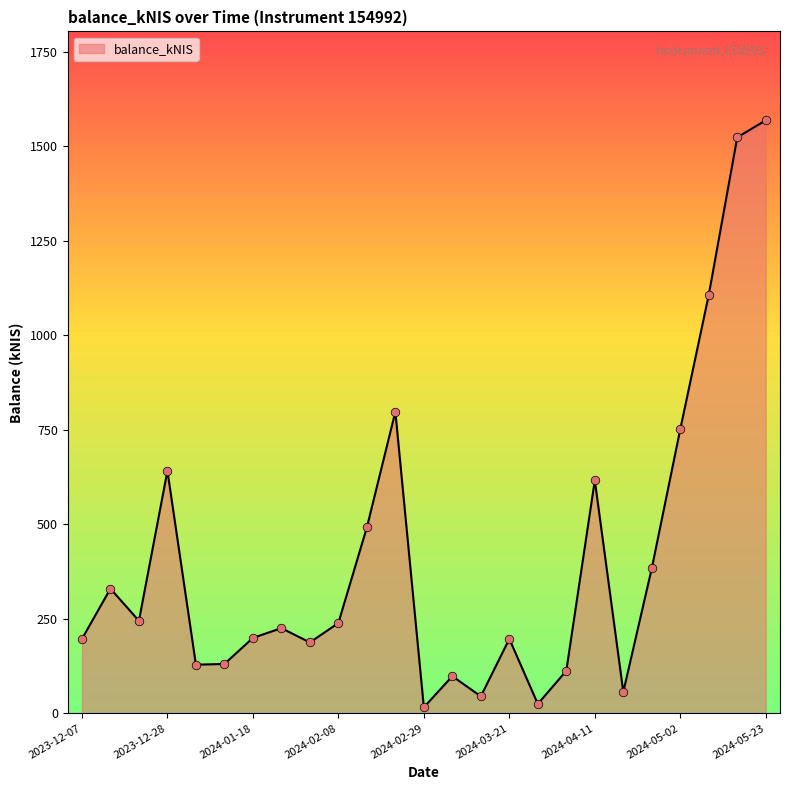

How many lines are shown in the chart?

1